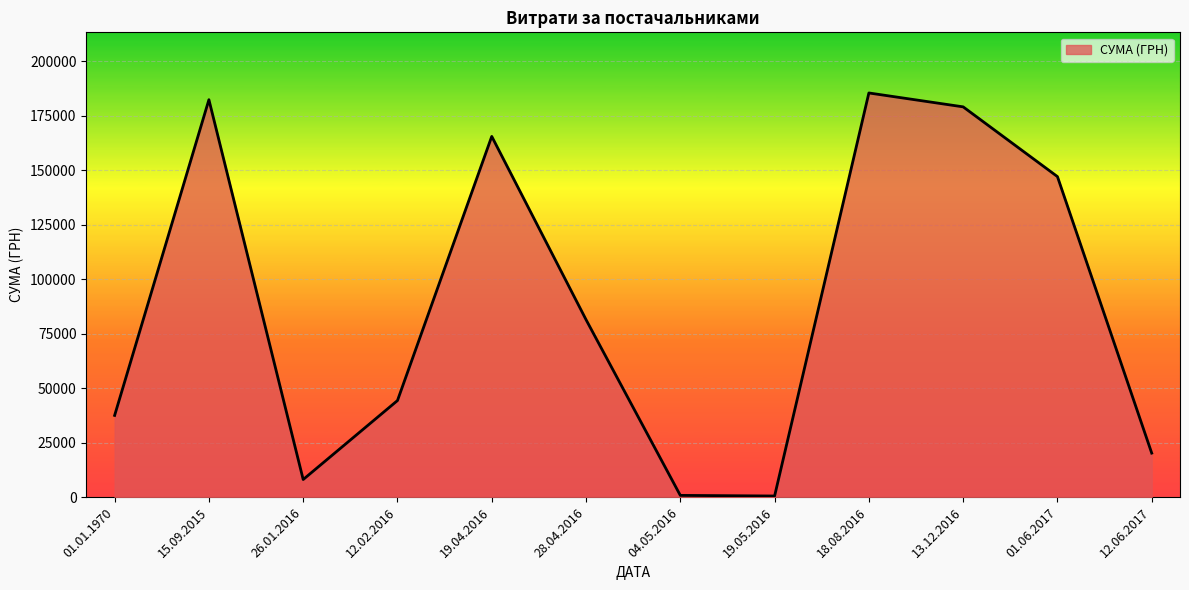

Which label corresponds to the largest value in the chart?

18.08.2016